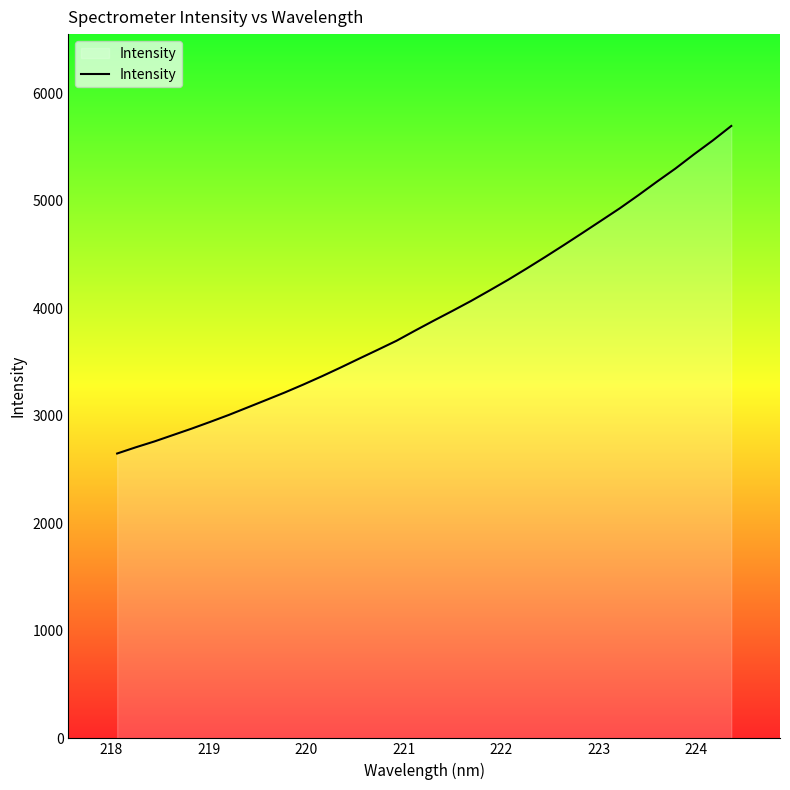

True or false: the data has more than 0 interior local peaks.

False